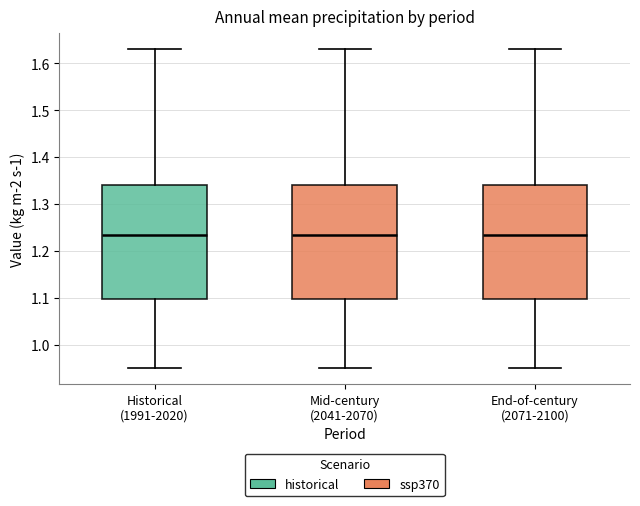

Reading left to right, transcribe this box plot: for each box, give where its median line is, the range the box spans, and where its two whiskers end, as read against the y-axis. The values are not printed on the chart, so give them approximately, as read against the axis.

Historical (1991-2020): median 1.24, box 1.10 to 1.34, whiskers 0.95 to 1.63
Mid-century (2041-2070): median 1.24, box 1.10 to 1.34, whiskers 0.95 to 1.63
End-of-century (2071-2100): median 1.24, box 1.10 to 1.34, whiskers 0.95 to 1.63